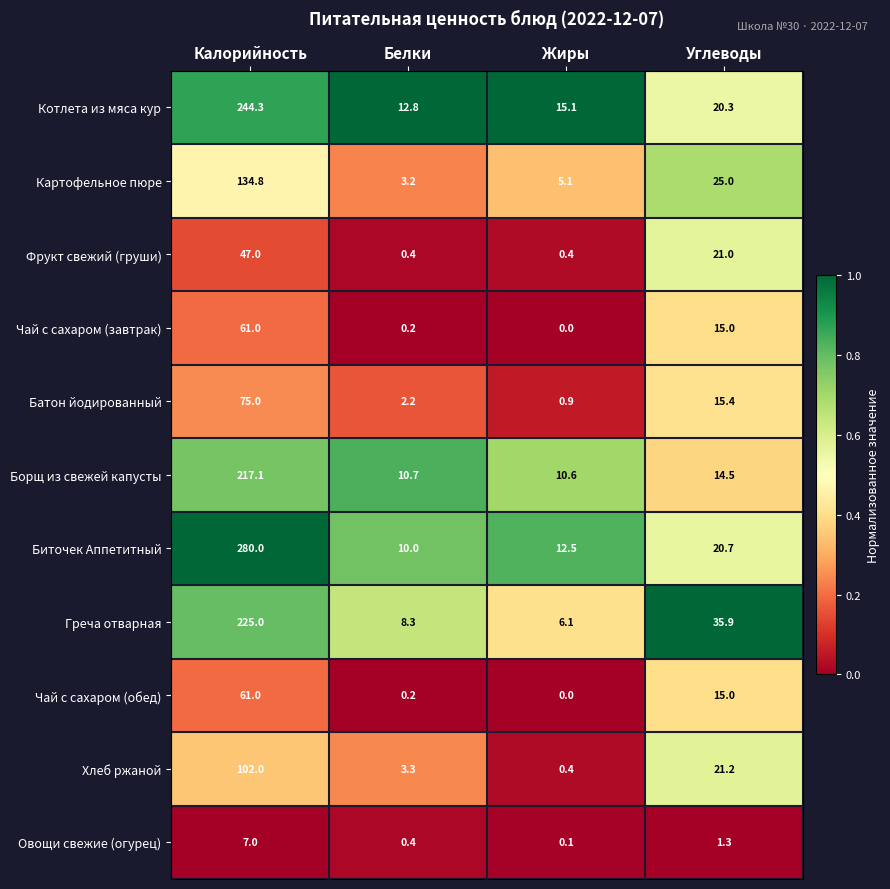

The Фрукт свежий (груши) series shows 21.0 at Углеводы. True or false?

True